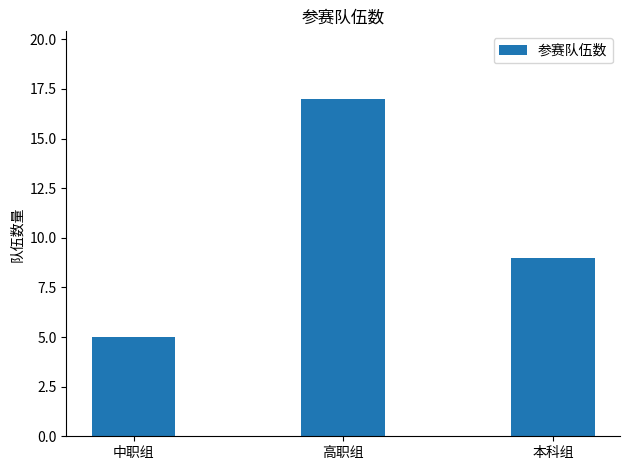

What is the sum of the values at 本科组 and 中职组?

14